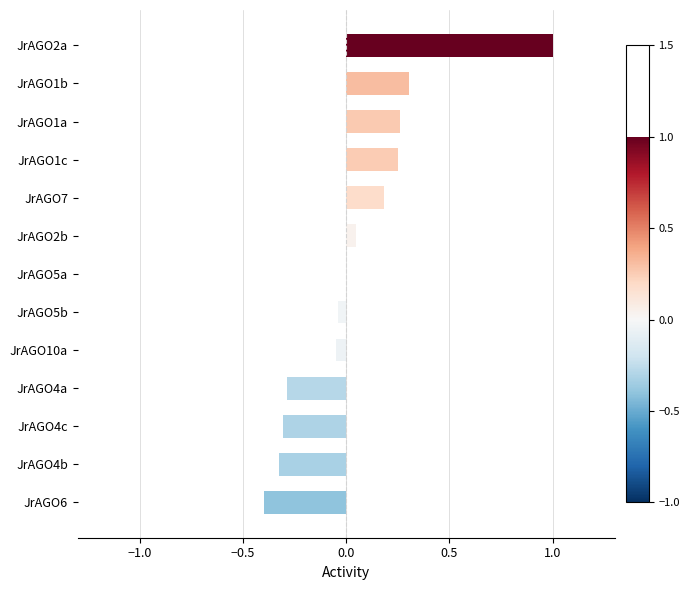

The chart shows a value of -0.3 at JrAGO4a. True or false?

True